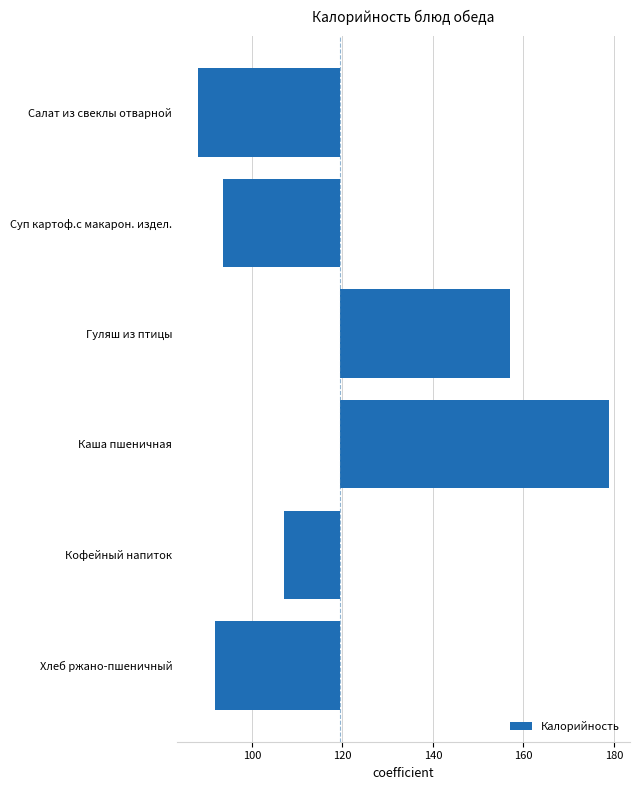

How many positive values are there?

2